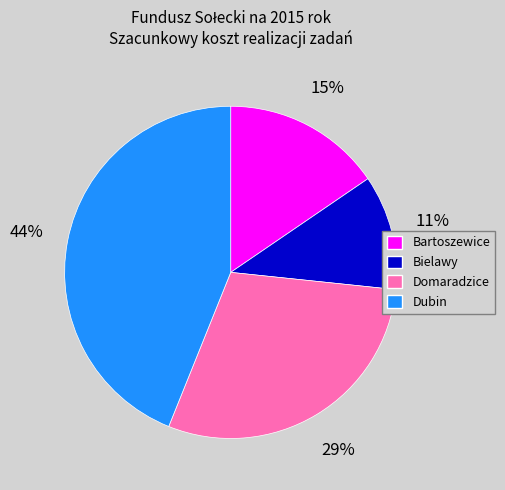

Is the sum of Dubin and Bielawy greater than half?

Yes